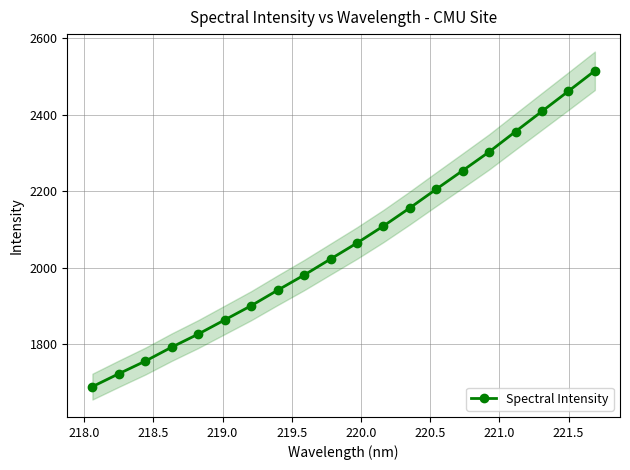

What is the lowest value of the Spectral Intensity series?

1689.3